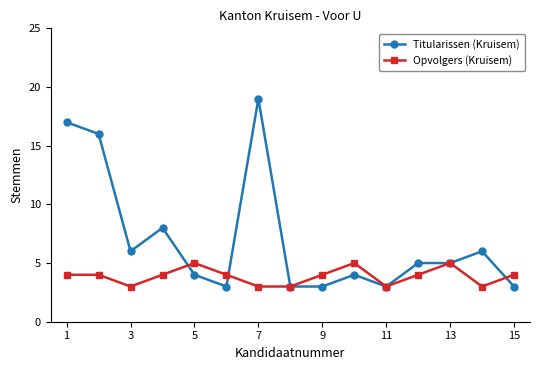

True or false: Opvolgers (Kruisem) has more than 2 points higher than both neighbors.

True